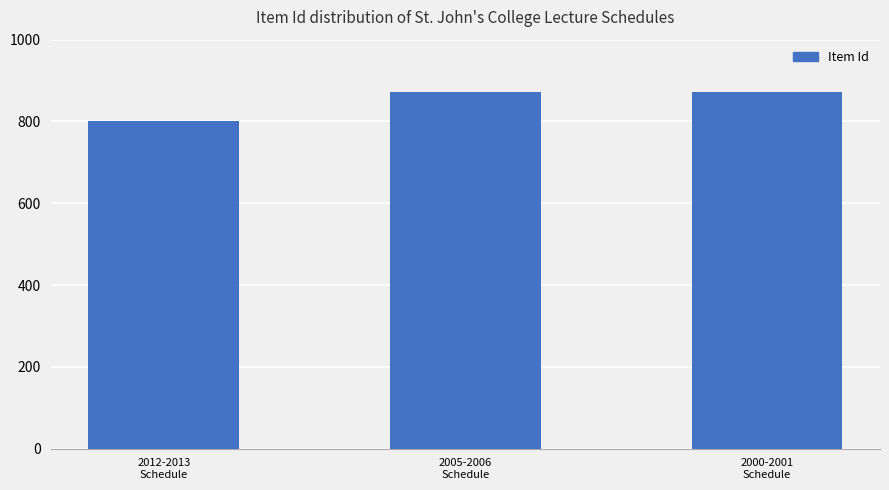

True or false: the data shows 873 at 2000-2001
Schedule.

True